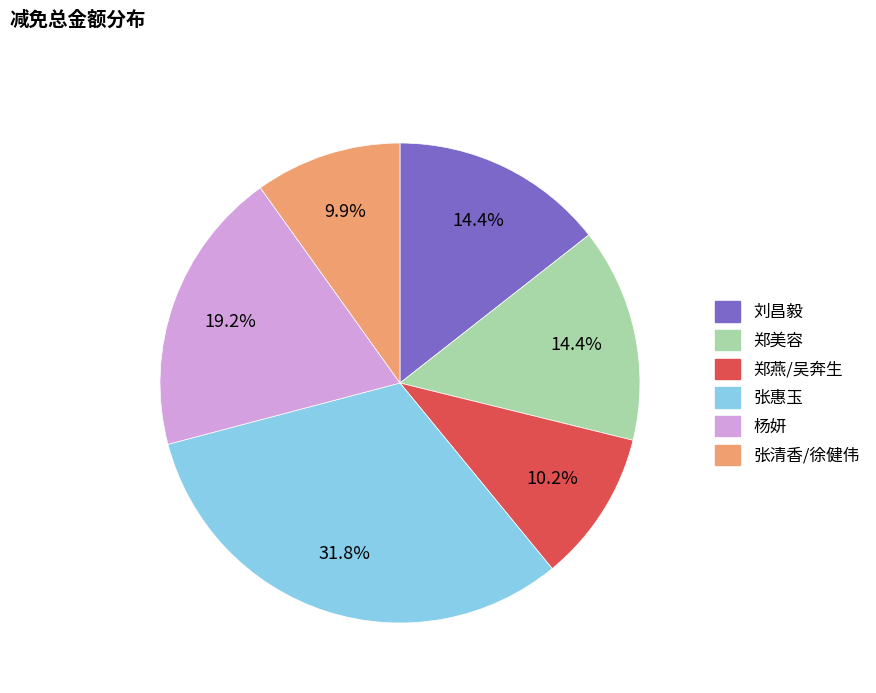

Approximately how many times larger is the value at 张惠玉 compared to 郑燕/吴奔生?

3.1